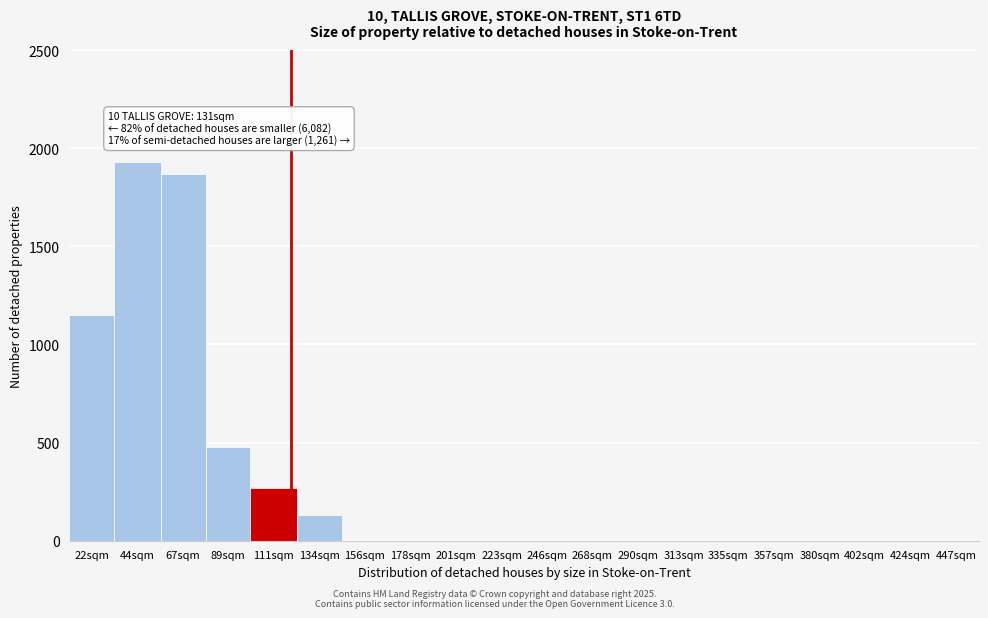

Reading left to right, what are all the values shown in this chart?

22sqm=1150	44sqm=1930	67sqm=1870	89sqm=480	111sqm=270	134sqm=130	156sqm=0	178sqm=0	201sqm=0	223sqm=0	246sqm=0	268sqm=0	290sqm=0	313sqm=0	335sqm=0	357sqm=0	380sqm=0	402sqm=0	424sqm=0	447sqm=0